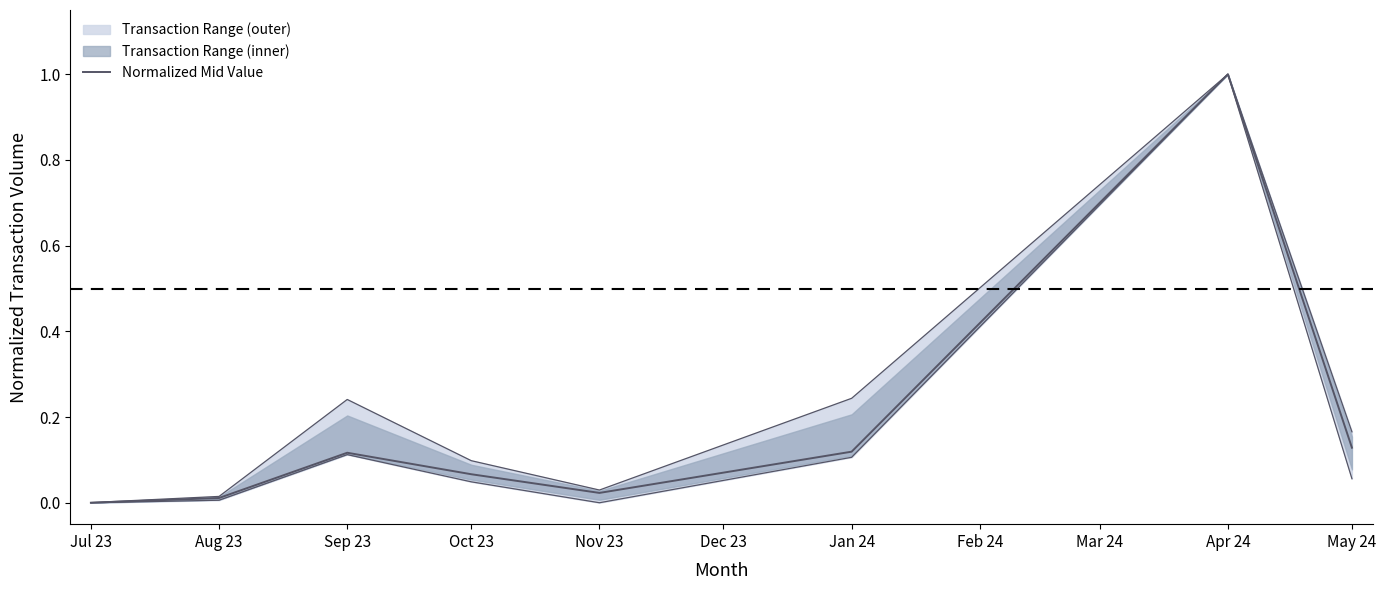

Is it true that the value at Oct 23 is 0.1?

True